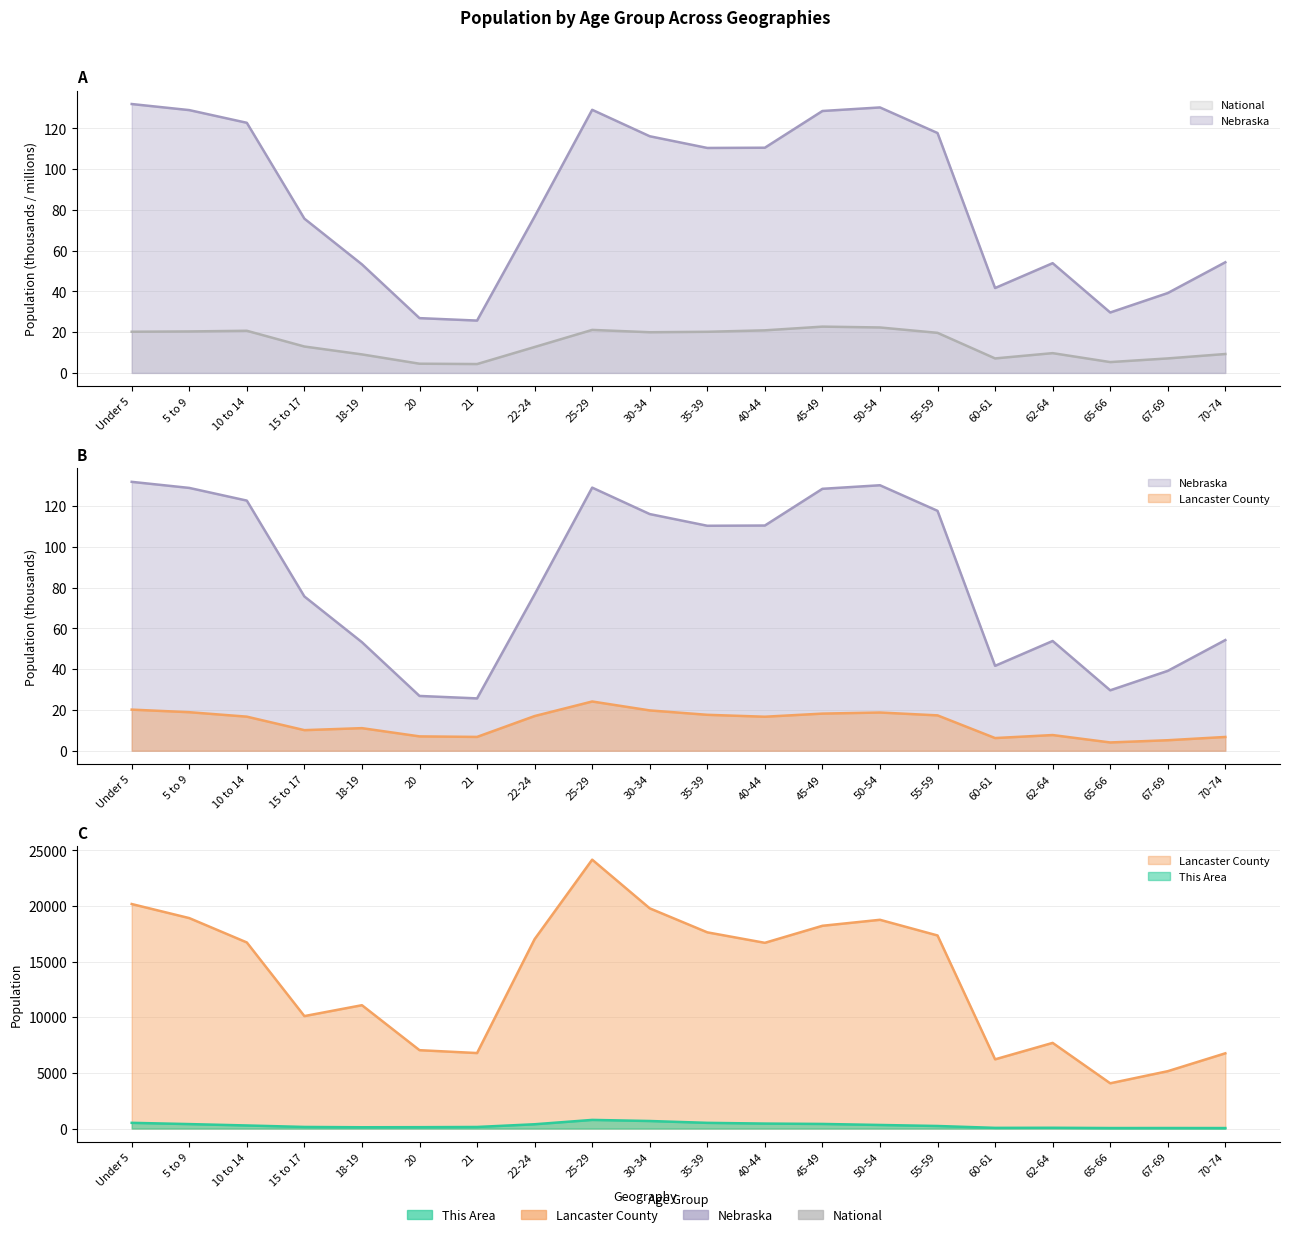

At which category is the sum across all series the highest?

25-29